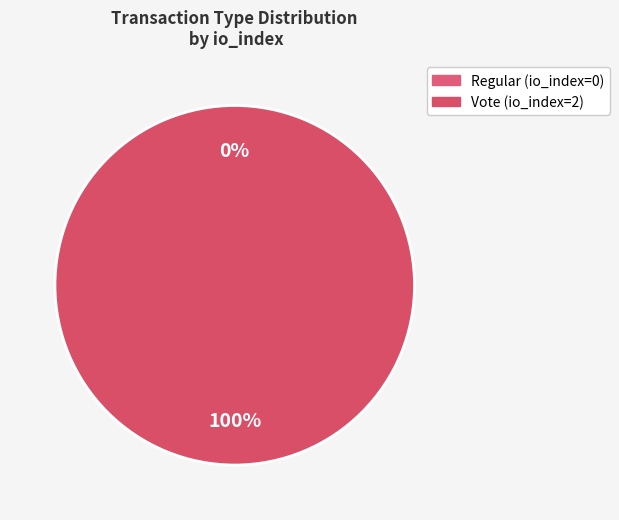

The Regular slice represents 1% of the pie. True or false?

False